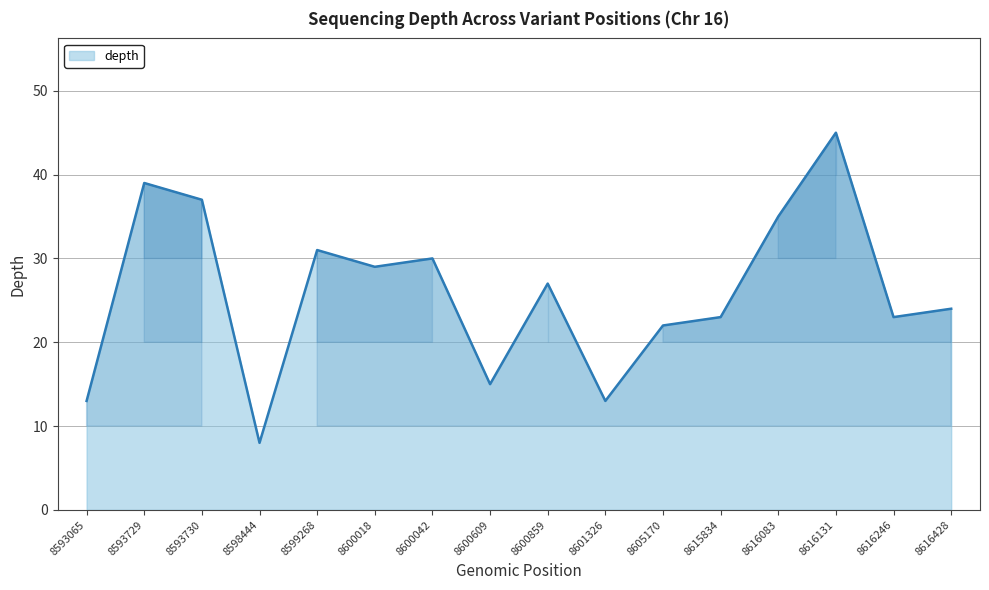

Where is the data nearest to the value 26?

8600859